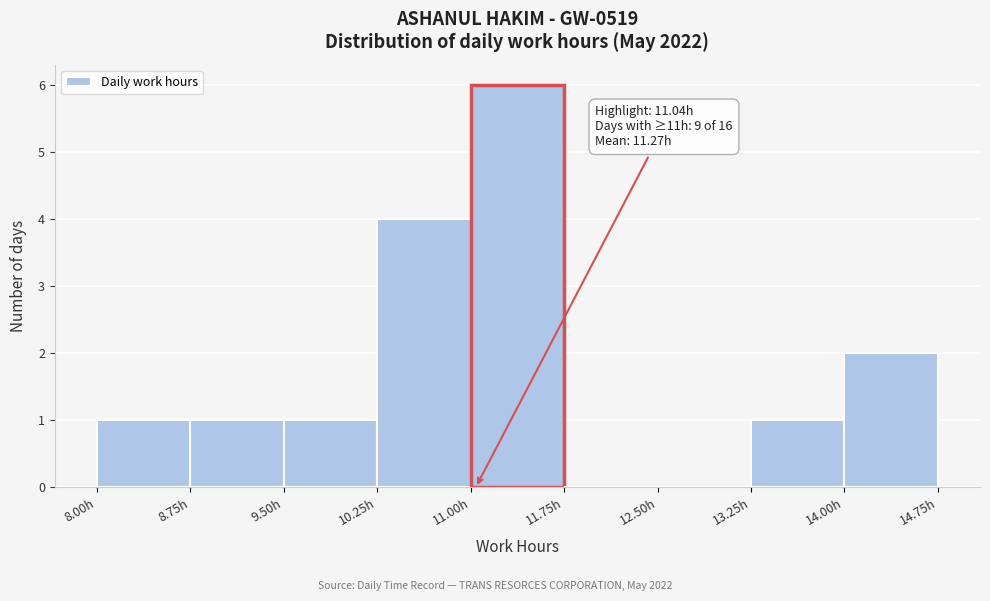

Over which range of the x-axis is the bar tallest?

11.00 to 11.75